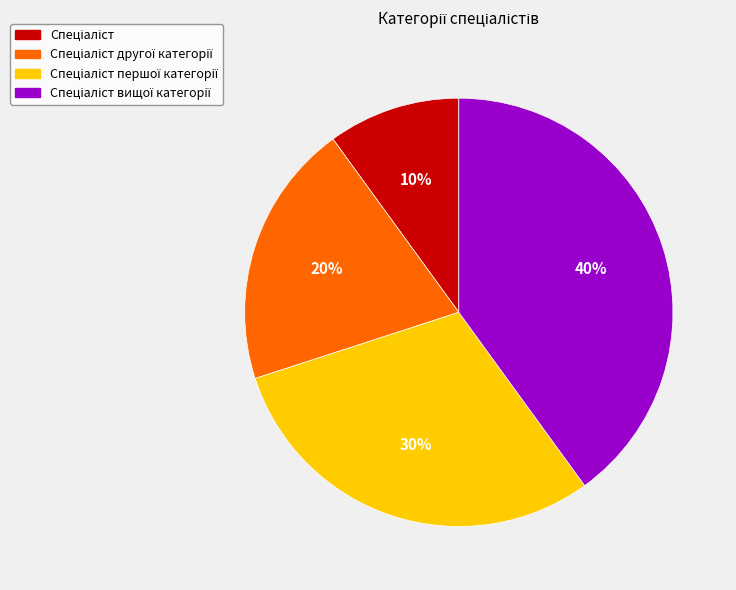

To the nearest percent, what is the difference between the largest and smallest slice percentages?

30%